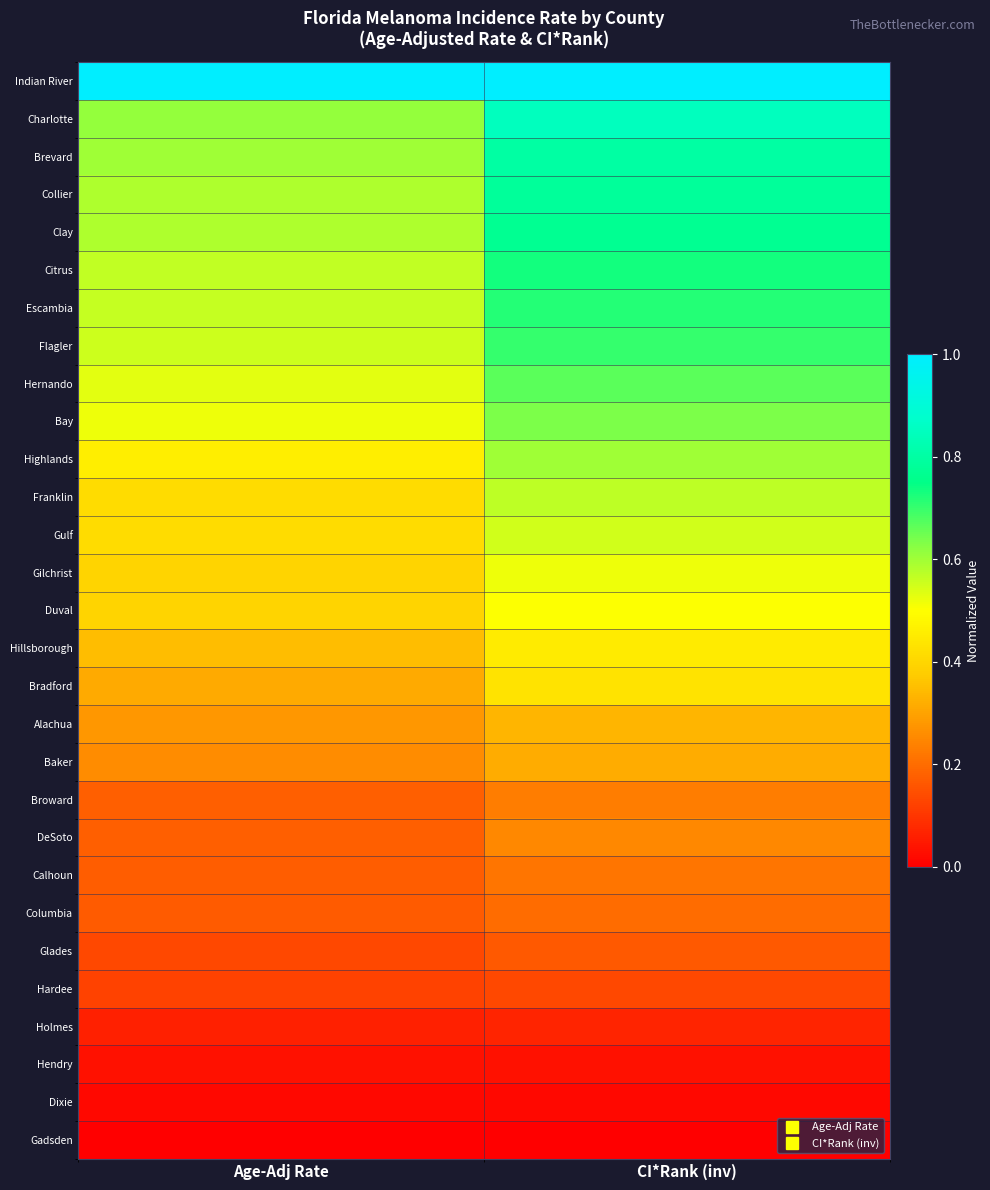

Which category has the highest value across all series?

Age-Adj Rate